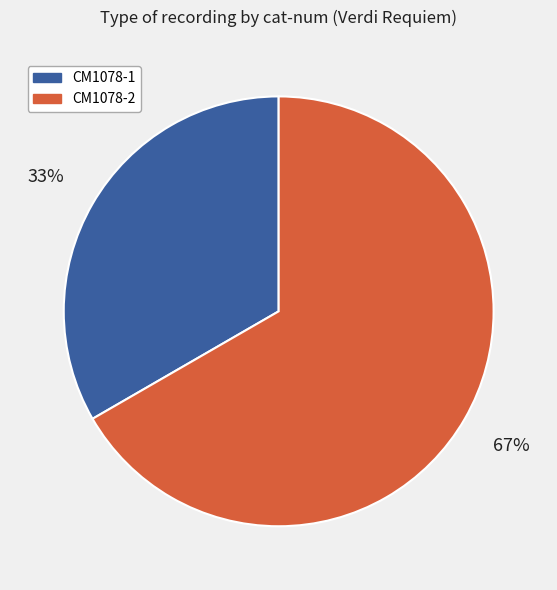

Does any single category account for the majority?

Yes